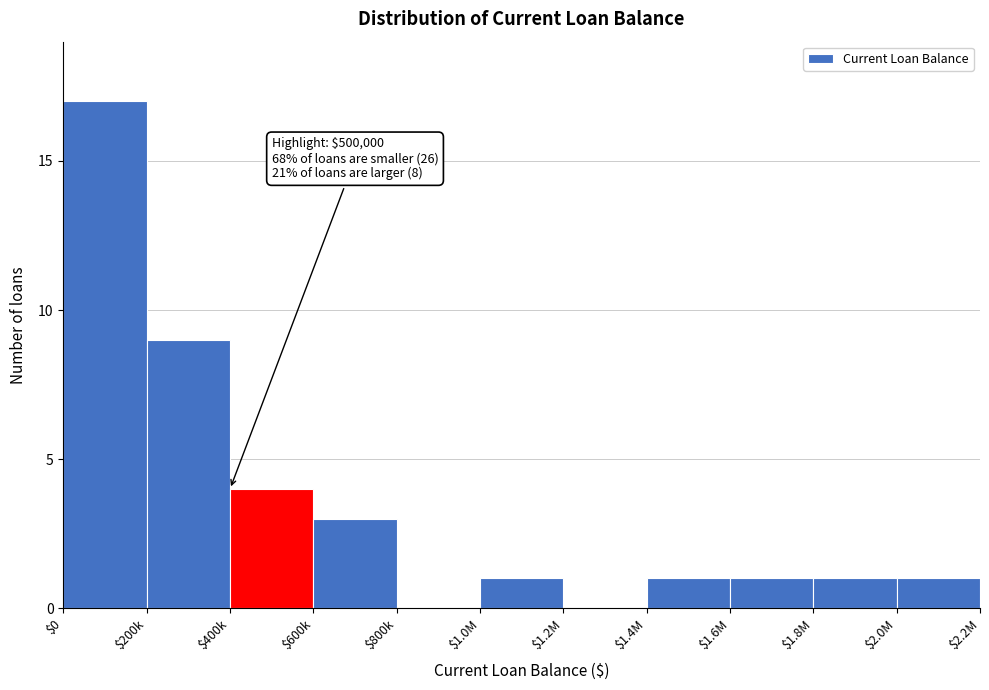

Is it true that the value at $200k is 14?

False